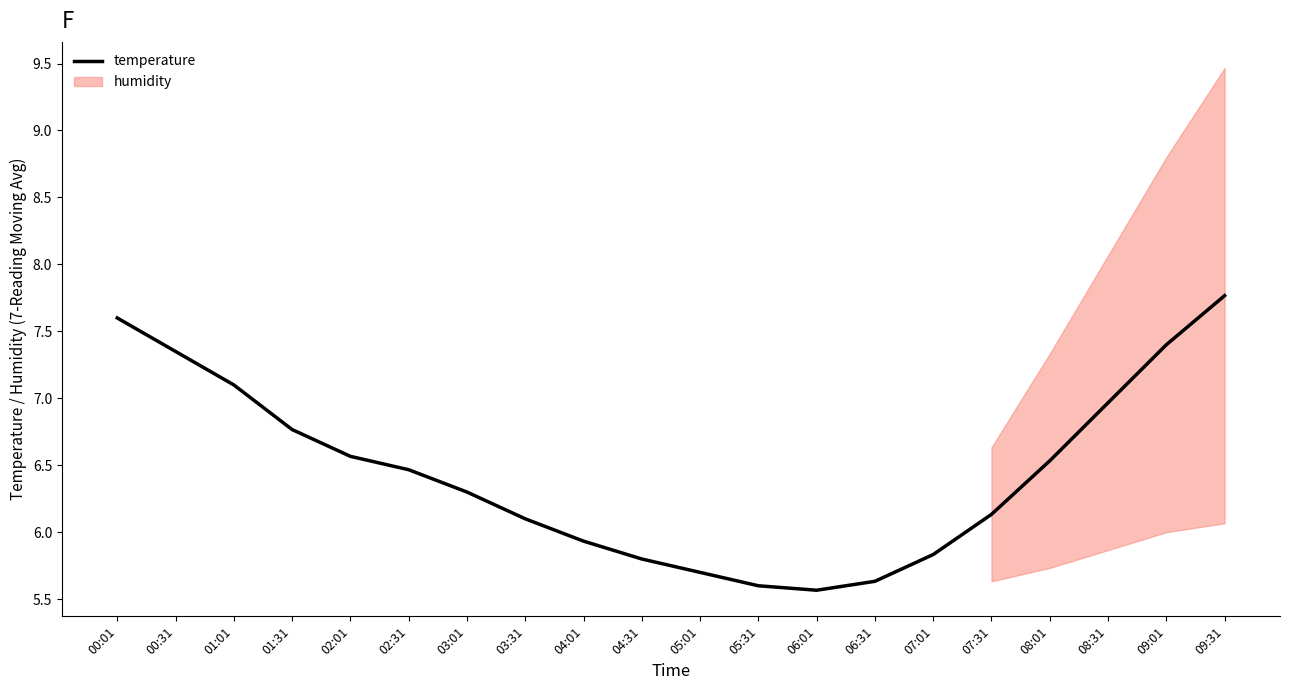

The chart shows a value of 5.6 at 05:31. True or false?

True